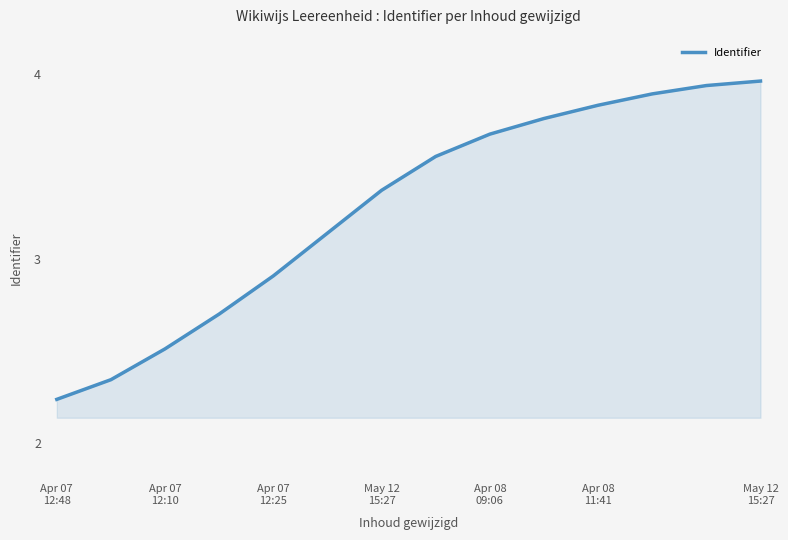

What is the value of the 11th point from the left?

3.8